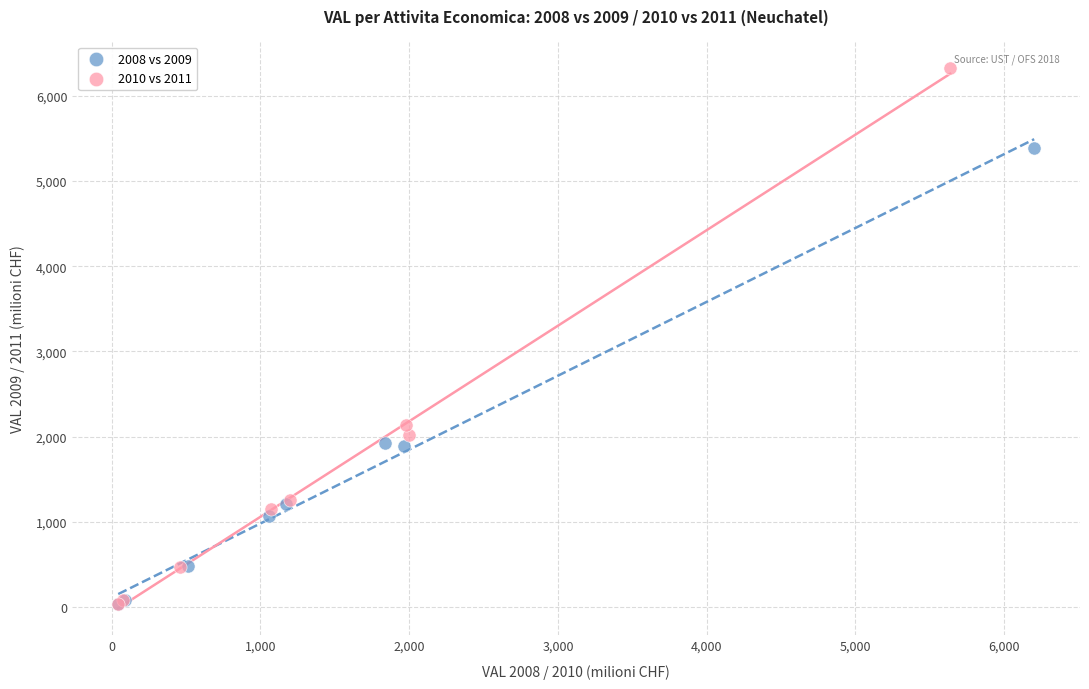

Which series has the widest spread of Y values?

2010 vs 2011